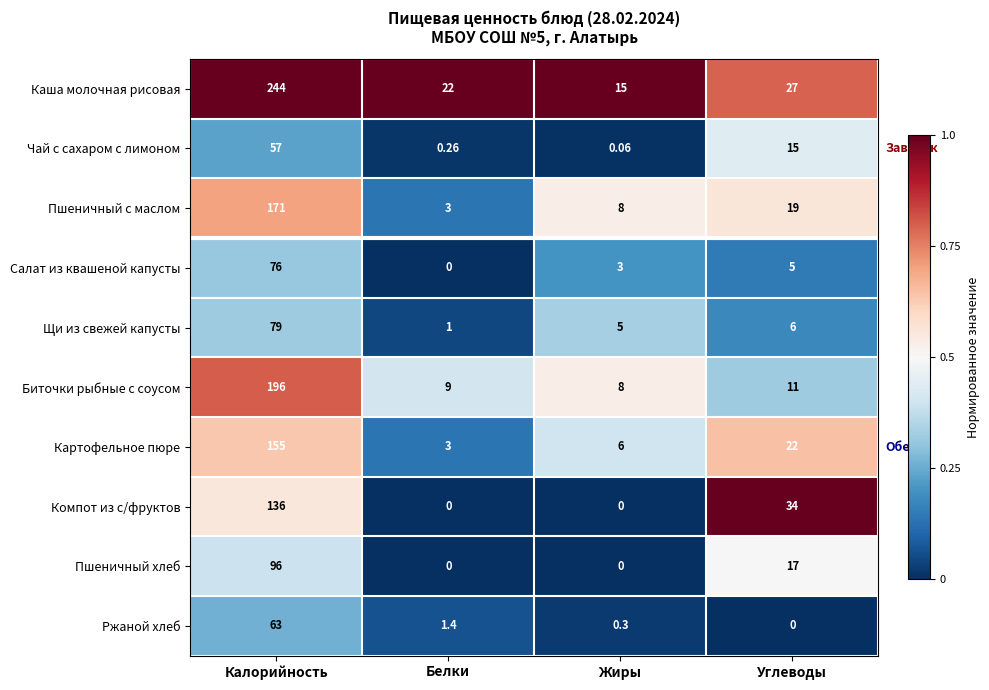

At which label does Биточки рыбные с соусом first exceed 11?

Калорийность